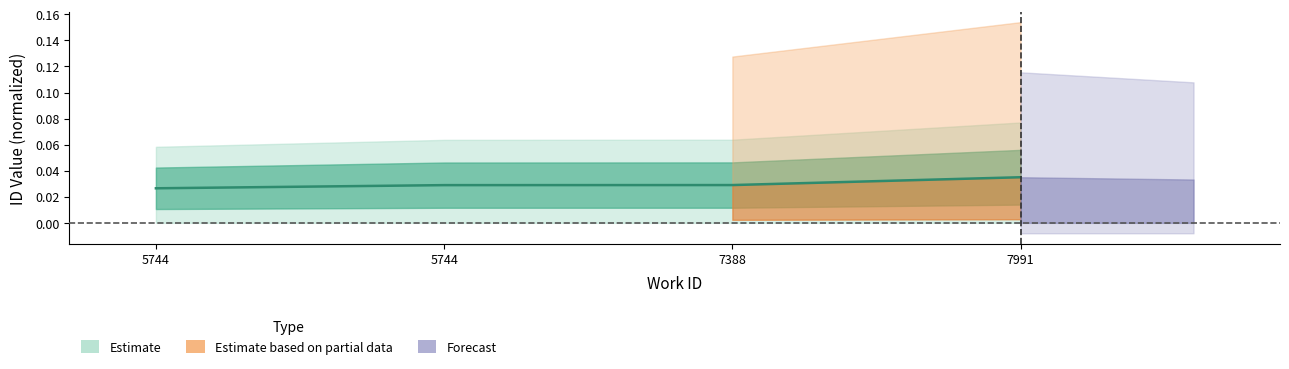

Is this an area chart (filled region under the line)?

No